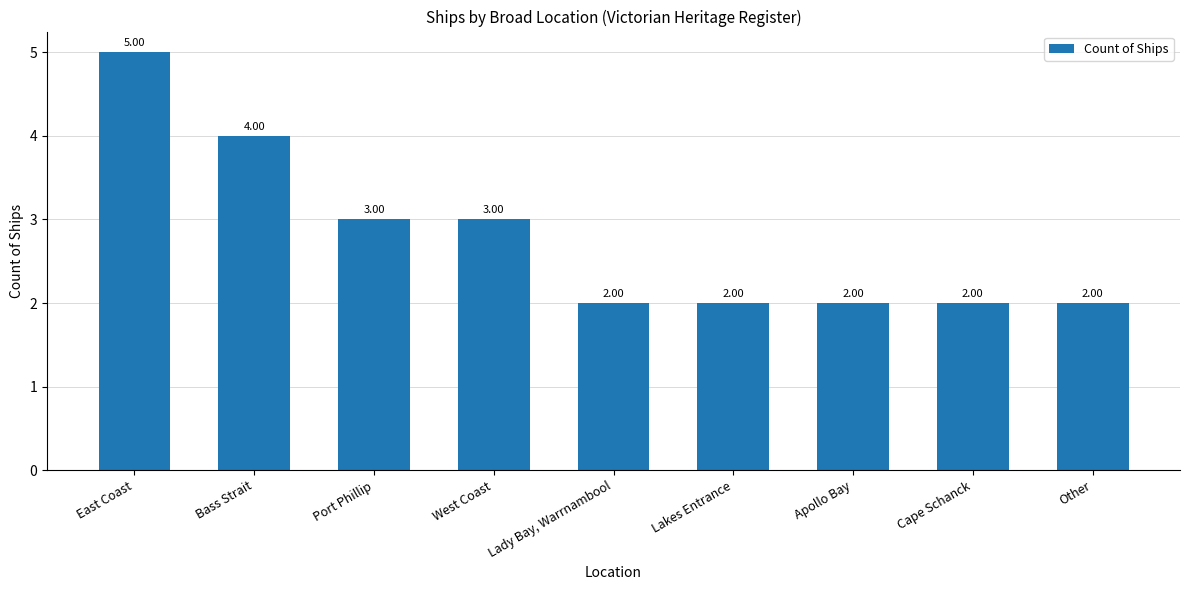

What is the maximum value shown in the chart?

5